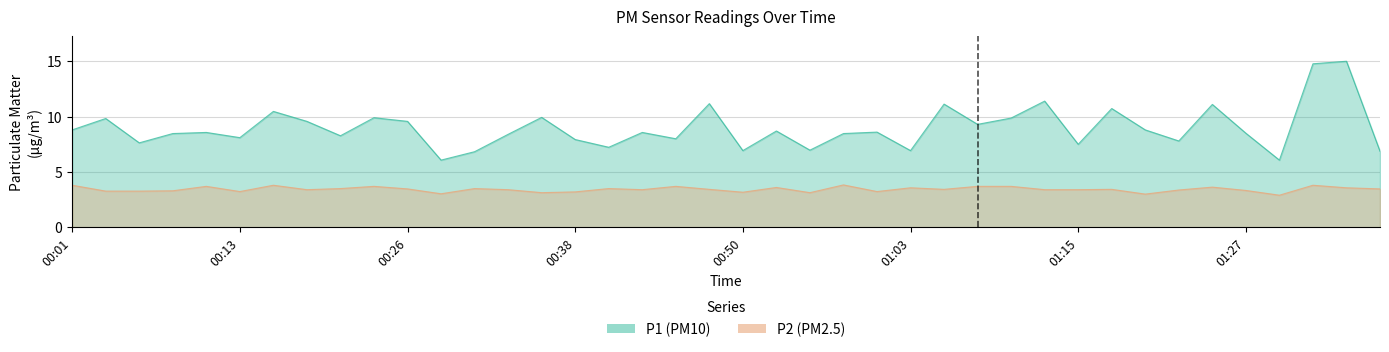

Reading left to right, transcribe all the data shown in this chart.

P1: 00:01=8.8	00:03=9.8	00:06=7.6	00:08=8.5	00:11=8.6	00:13=8.1	00:16=10.5	00:18=9.6	00:21=8.3	00:23=9.9	00:26=9.6	00:28=6.1	00:31=6.8	00:33=8.4	00:36=9.9	00:38=7.9	00:41=7.2	00:43=8.6	00:45=8.0	00:48=11.2	00:50=6.9	00:53=8.7	00:55=7.0	00:58=8.5	01:00=8.6	01:03=6.9	01:05=11.1	01:08=9.3	01:10=9.9	01:13=11.4	01:15=7.5	01:18=10.7	01:20=8.8	01:22=7.8	01:25=11.1	01:27=8.5	01:30=6.1	01:32=14.8	01:35=15.0	01:37=6.9
P2: 00:01=3.8	00:03=3.3	00:06=3.3	00:08=3.3	00:11=3.7	00:13=3.2	00:16=3.8	00:18=3.4	00:21=3.5	00:23=3.7	00:26=3.5	00:28=3.0	00:31=3.5	00:33=3.4	00:36=3.1	00:38=3.2	00:41=3.5	00:43=3.4	00:45=3.7	00:48=3.4	00:50=3.2	00:53=3.6	00:55=3.1	00:58=3.8	01:00=3.2	01:03=3.6	01:05=3.4	01:08=3.7	01:10=3.7	01:13=3.4	01:15=3.4	01:18=3.4	01:20=3.0	01:22=3.4	01:25=3.6	01:27=3.3	01:30=2.9	01:32=3.8	01:35=3.6	01:37=3.5